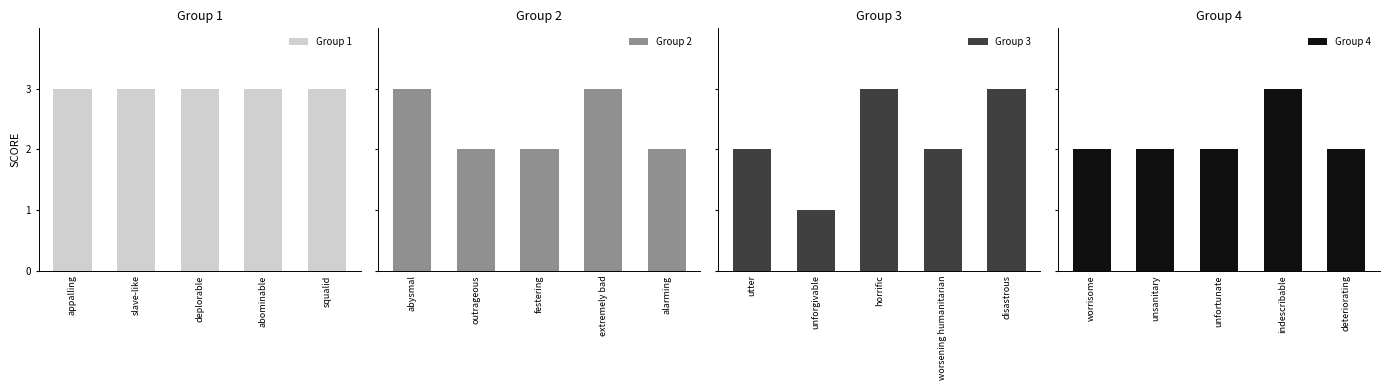

At which category does the chart reach its peak across all series?

appalling